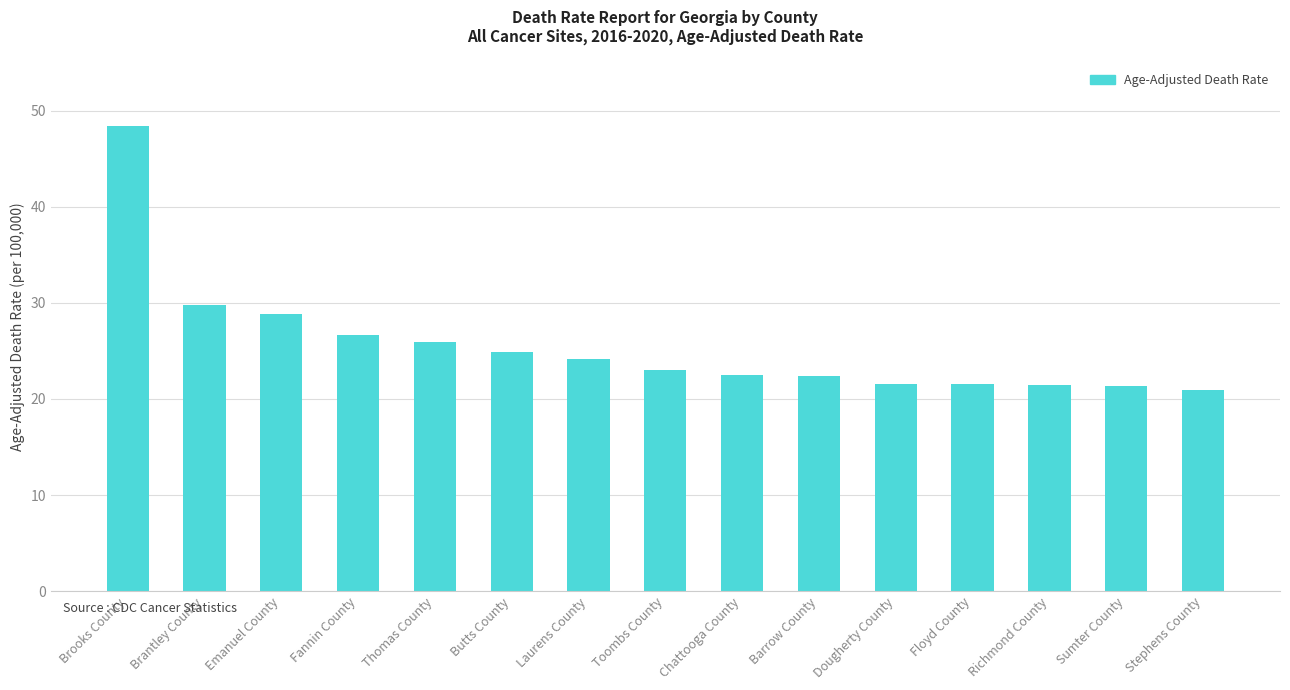

Where is the data nearest to the value 34?

Brantley County